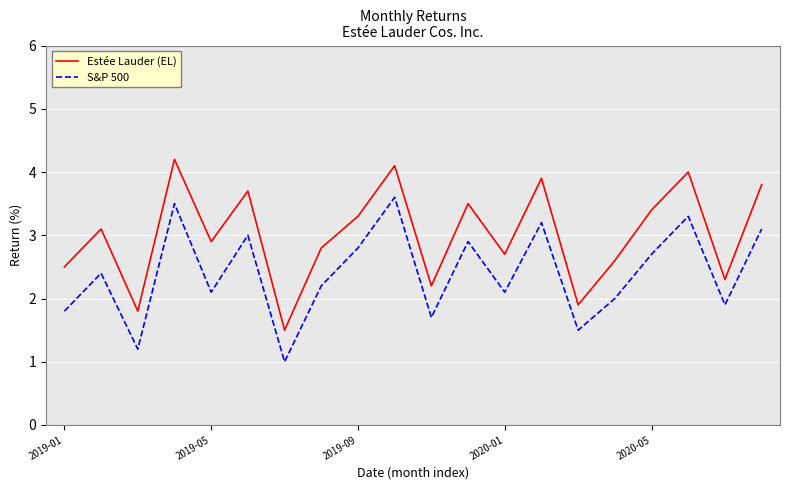

What is the maximum value for Estée Lauder (EL)?

4.2